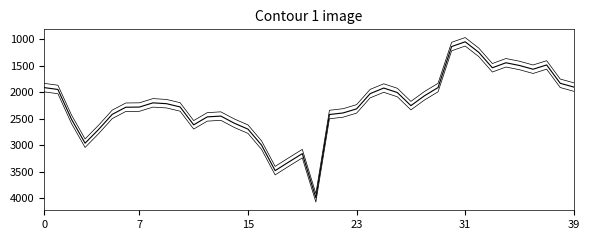

Does the chart display data point markers on the line(s)?

No